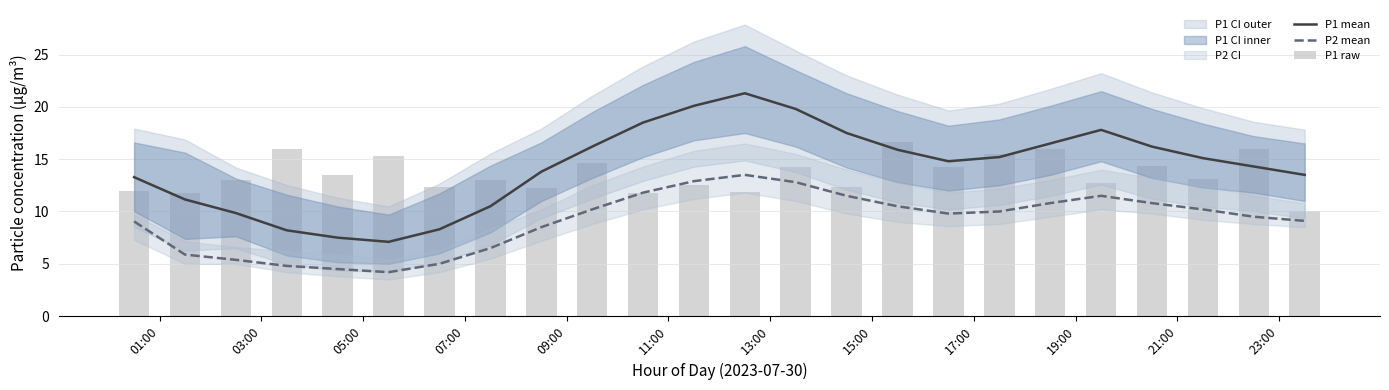

Rank the series by their maximum value, from highest to lowest.

P1 mean, P1 raw, P2 mean